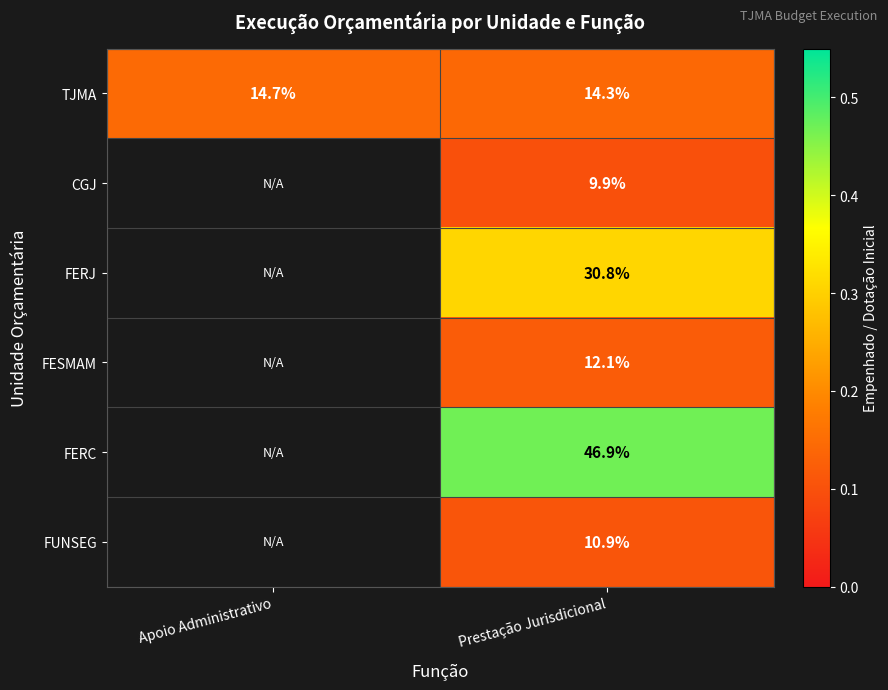

Rank the series at Prestação Jurisdicional from lowest to highest value.

CGJ, FUNSEG, FESMAM, TJMA, FERJ, FERC